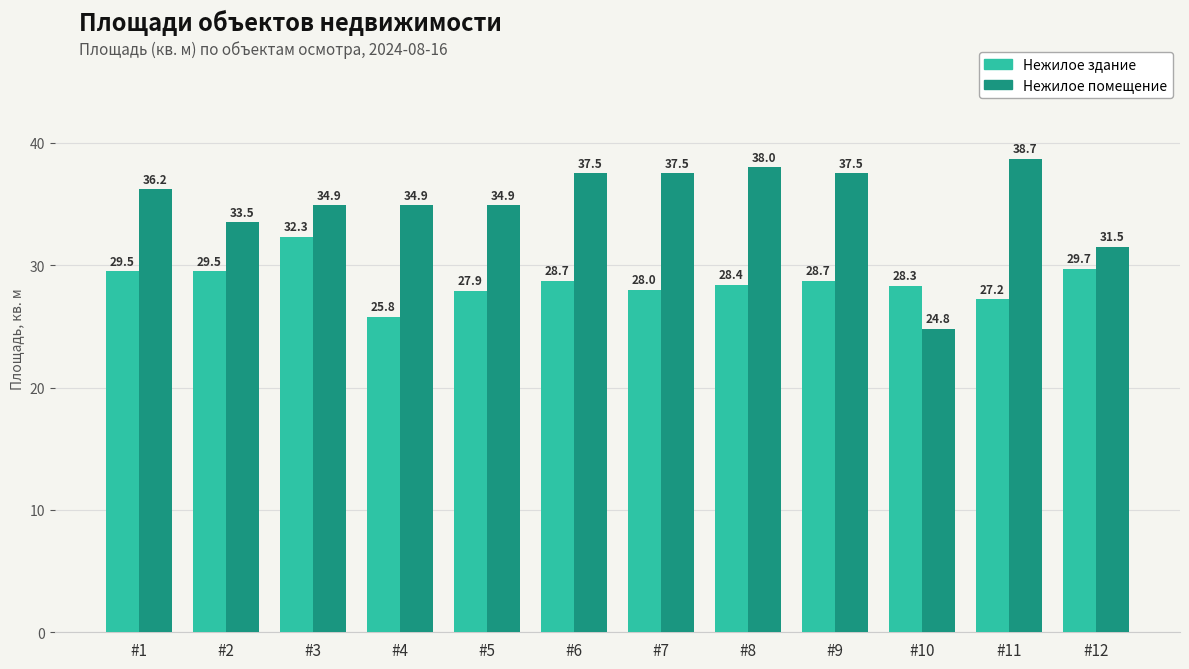

Which series has the largest range (max minus min)?

Нежилое помещение